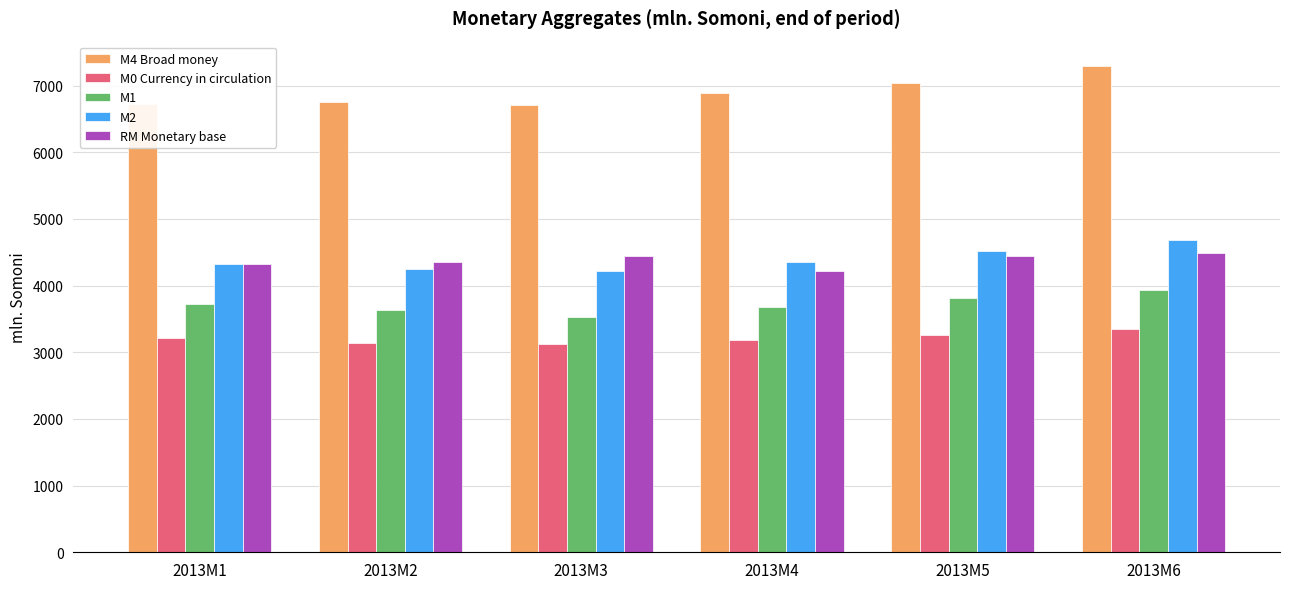

How many data points does each series have?

6